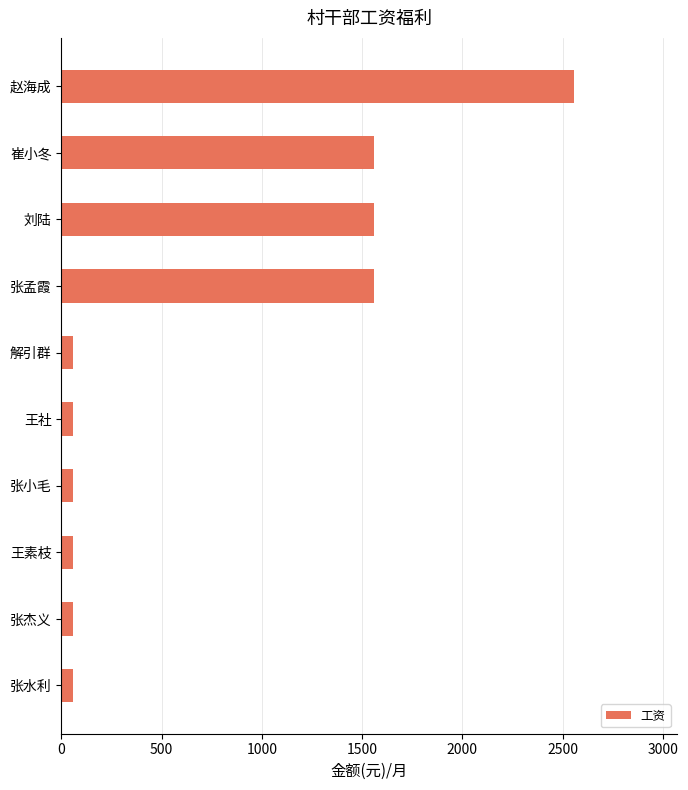

What is the maximum value shown in the chart?

2559